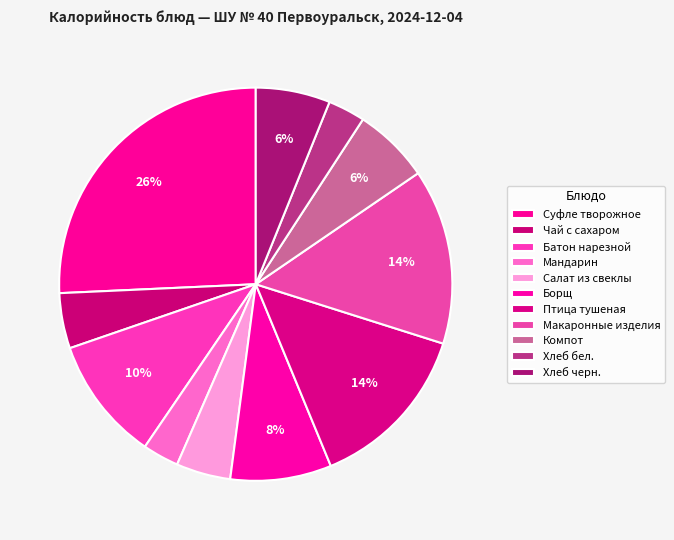

What is the largest slice in the pie chart?

Суфле творожное